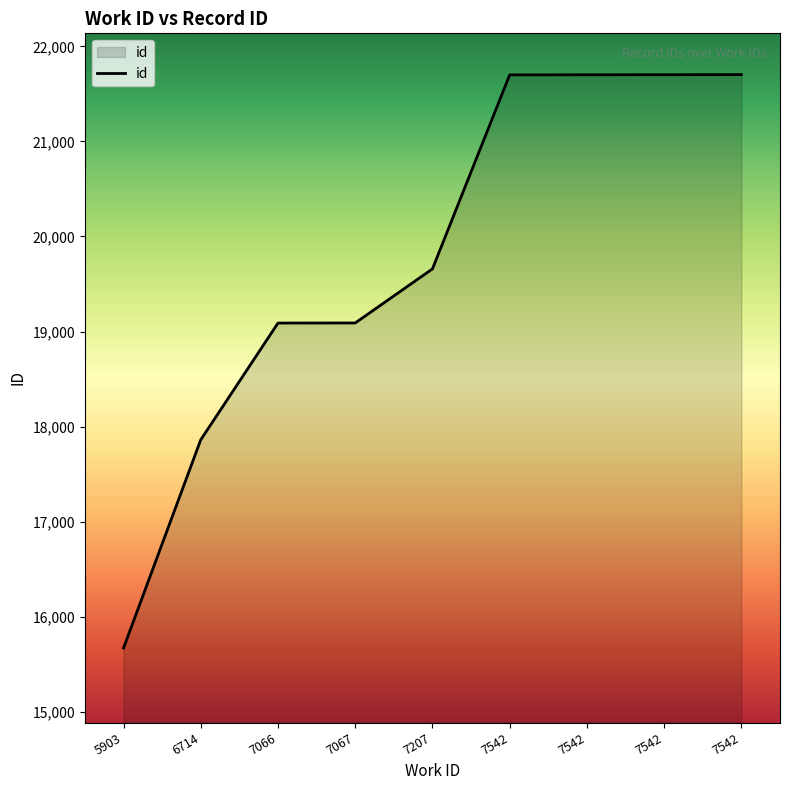

Is this an area chart (filled region under the line)?

Yes